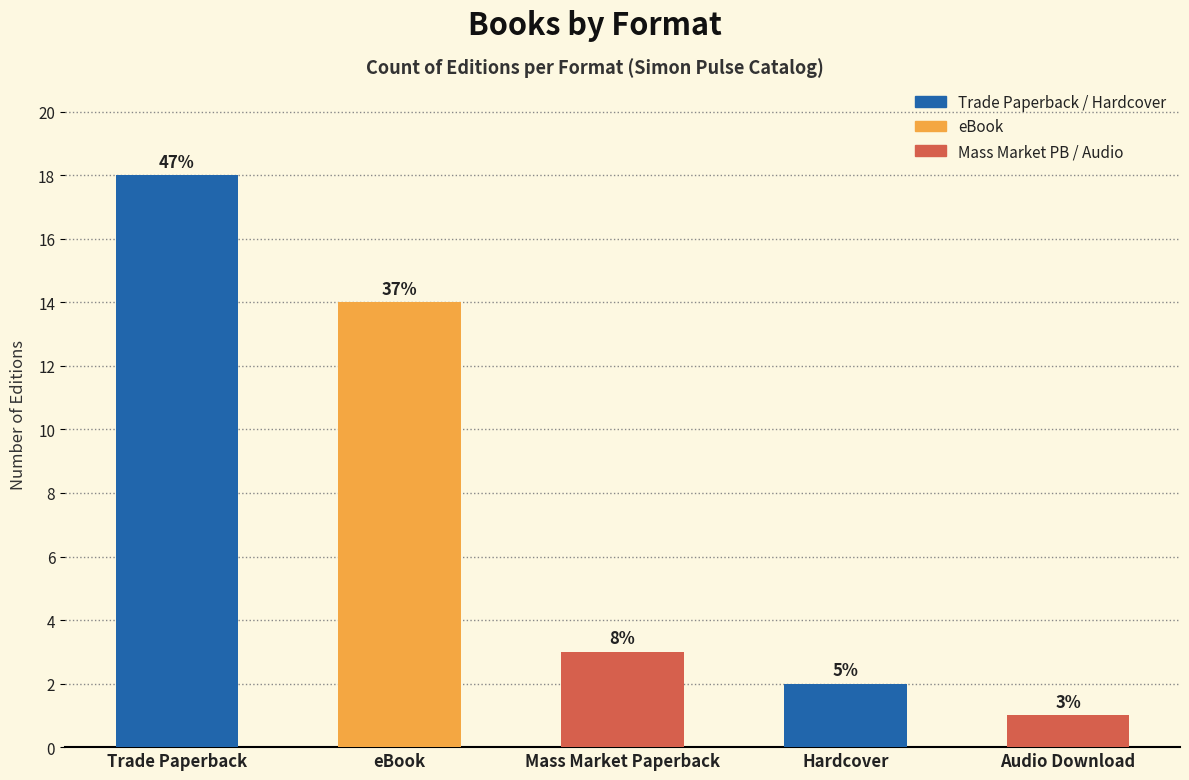

The chart shows a value of 2 at Hardcover. True or false?

True